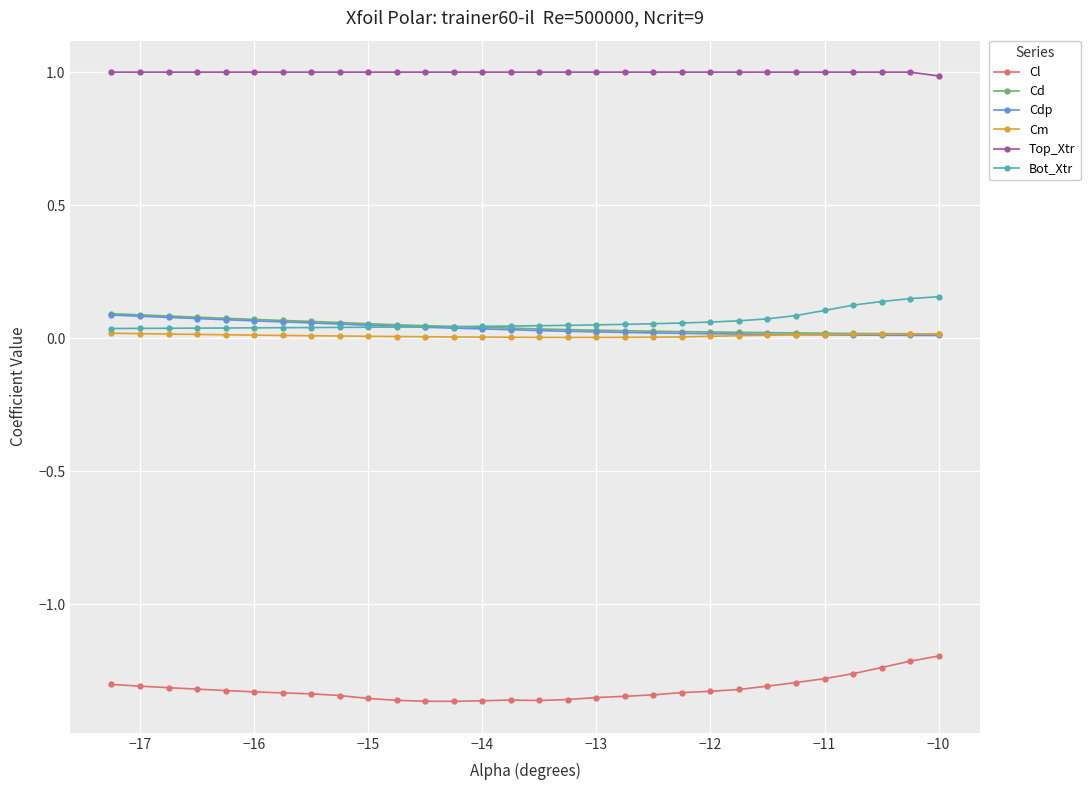

True or false: Cl and Top_Xtr intersect in this chart.

False